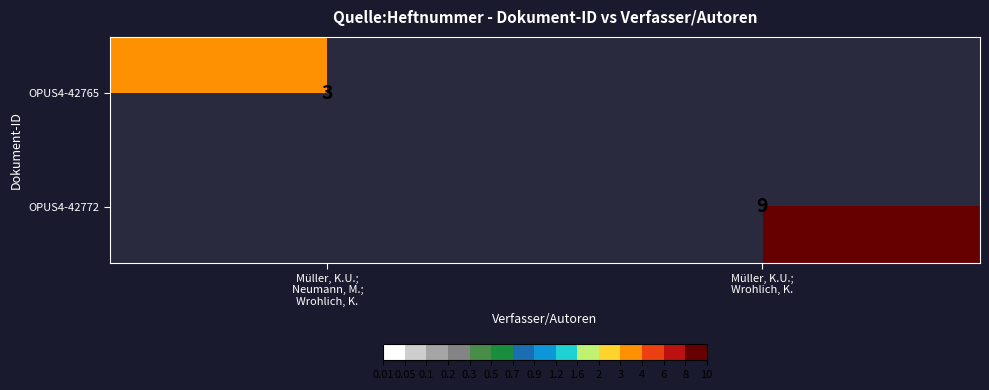

Which series has the largest total across all categories?

OPUS4-42772